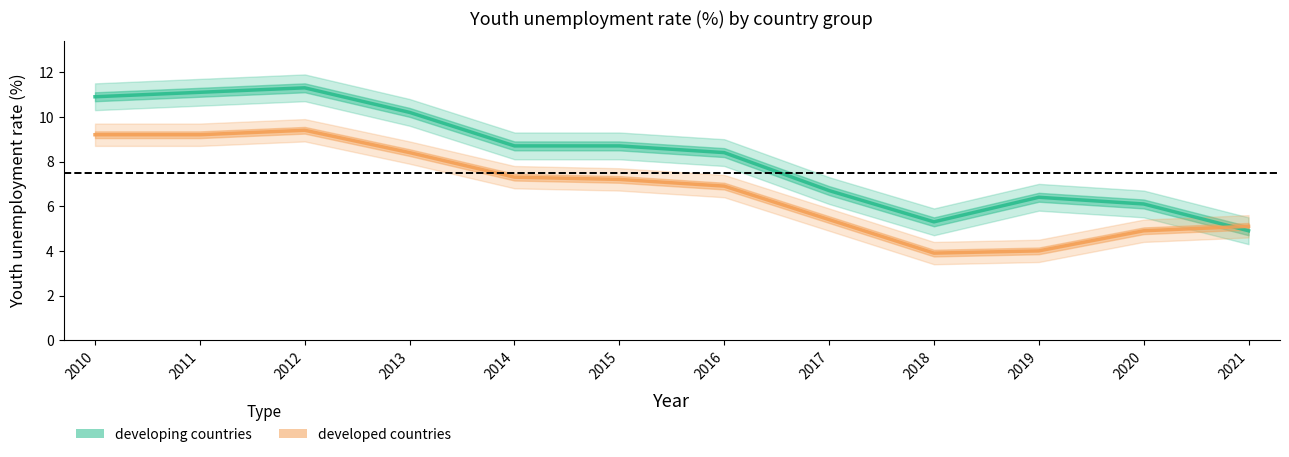

Which series has the largest range (max minus min)?

developing countries